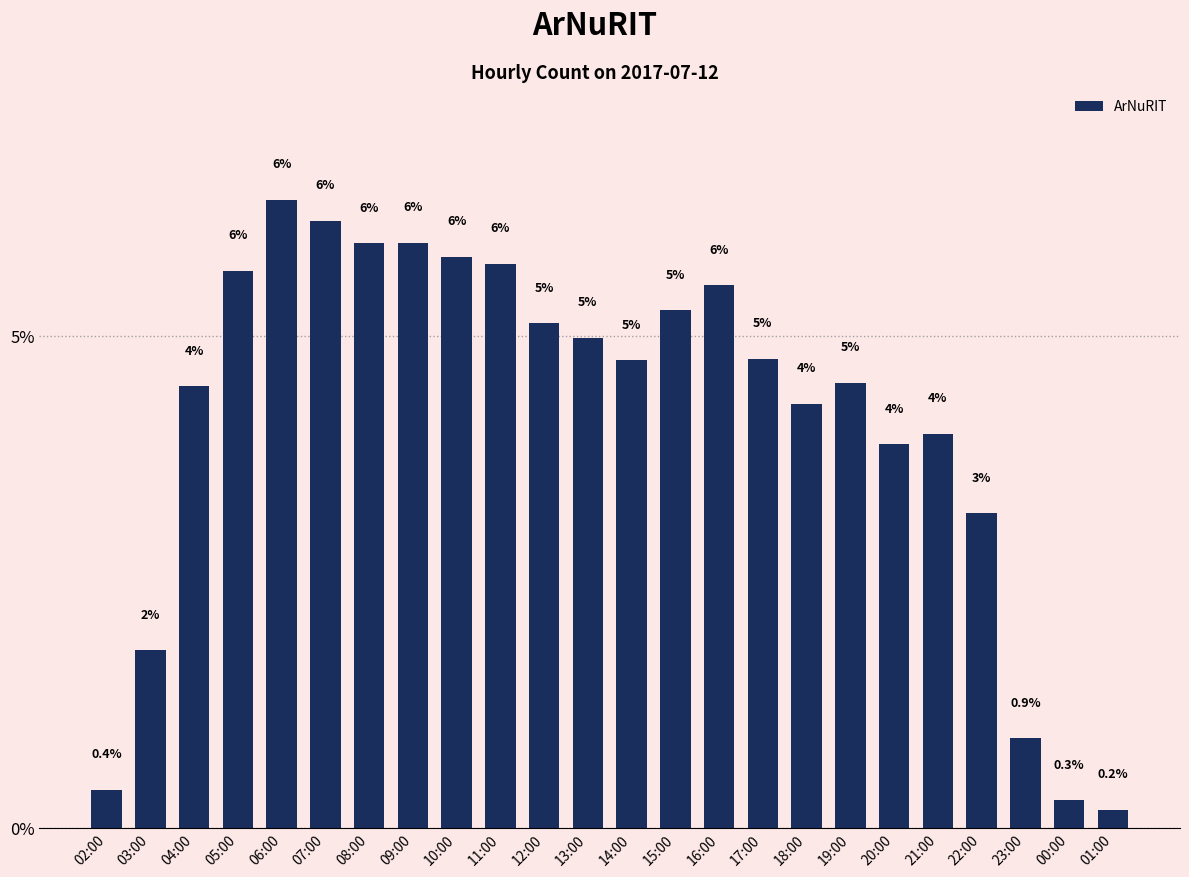

What is the sum of the values at 19:00 and 14:00?

9.3